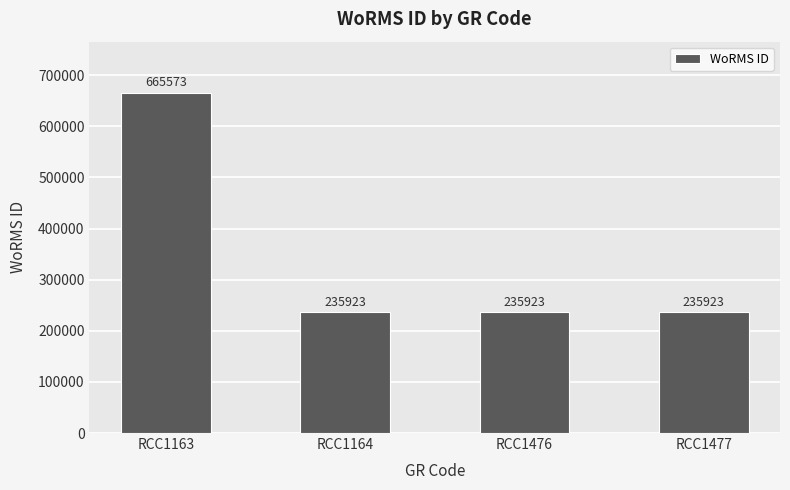

How many data points does each series have?

4